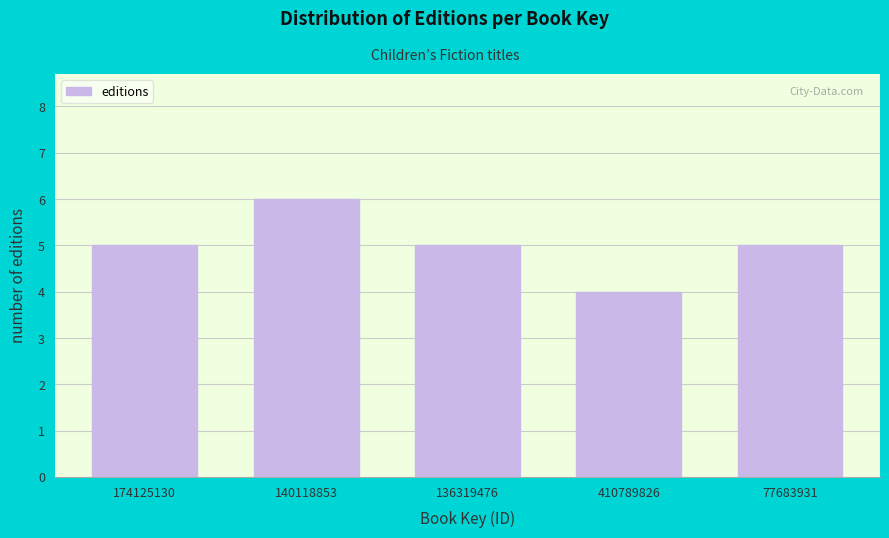

Reading left to right, what are all the values shown in this chart?

174125130=5	140118853=6	136319476=5	410789826=4	77683931=5